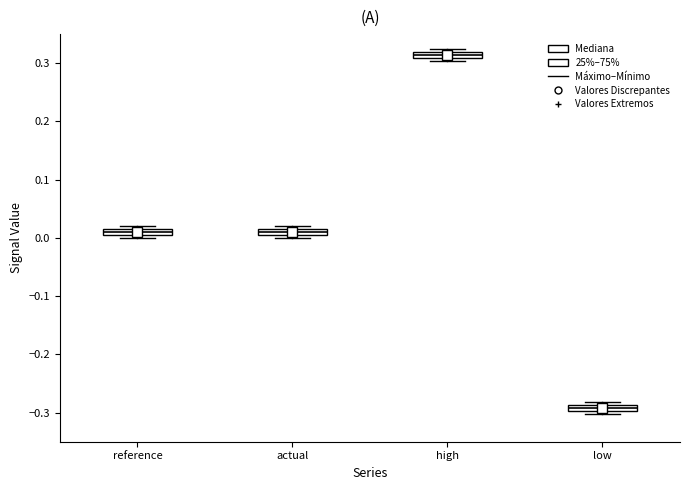

Which box has the lowest median line?

low